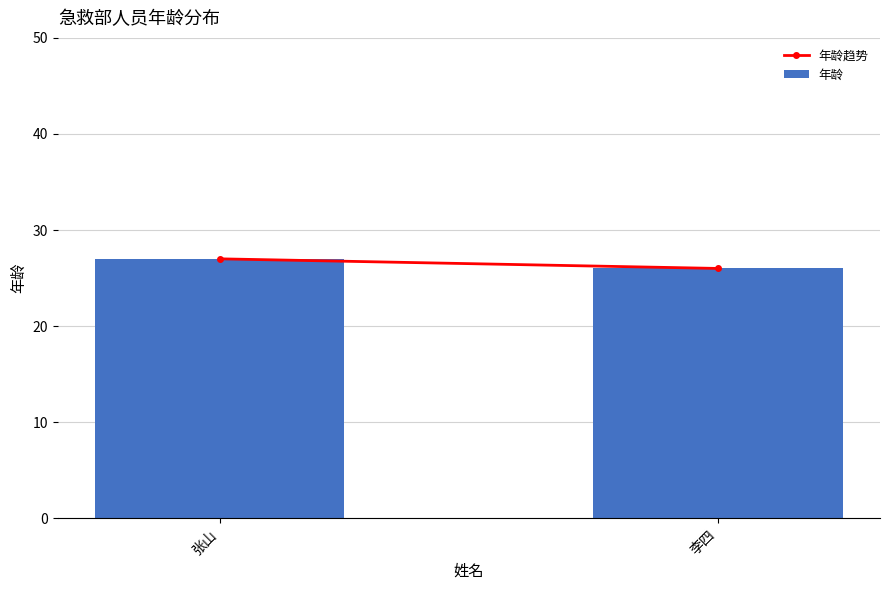

What is the sum of all values?

53